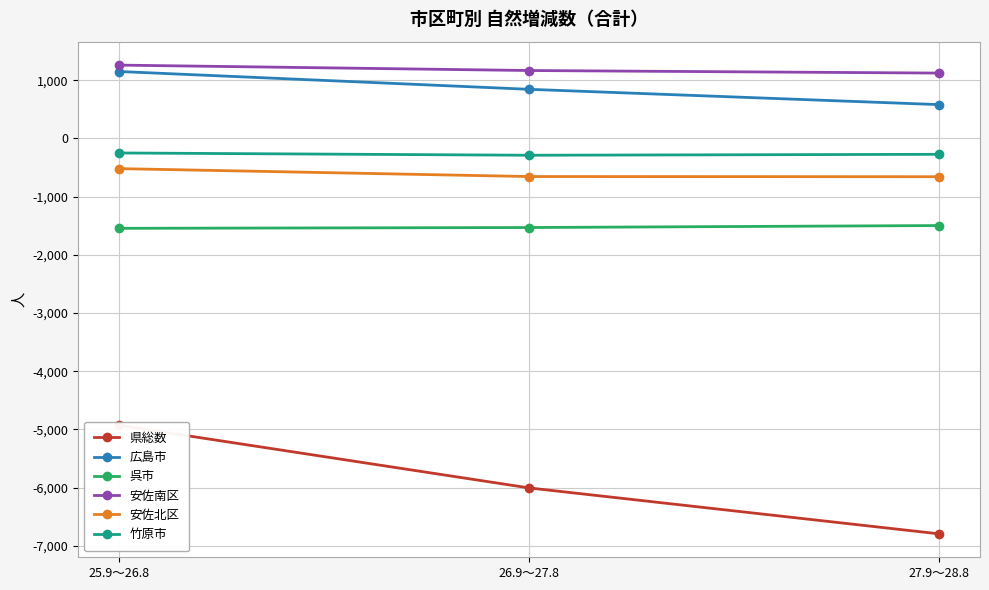

Read the 安佐南区 value at 26.9～27.8.

1167